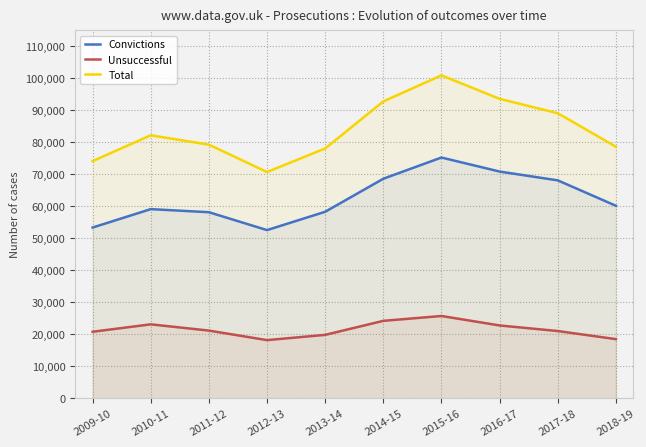

Does the chart have visible grid lines?

Yes